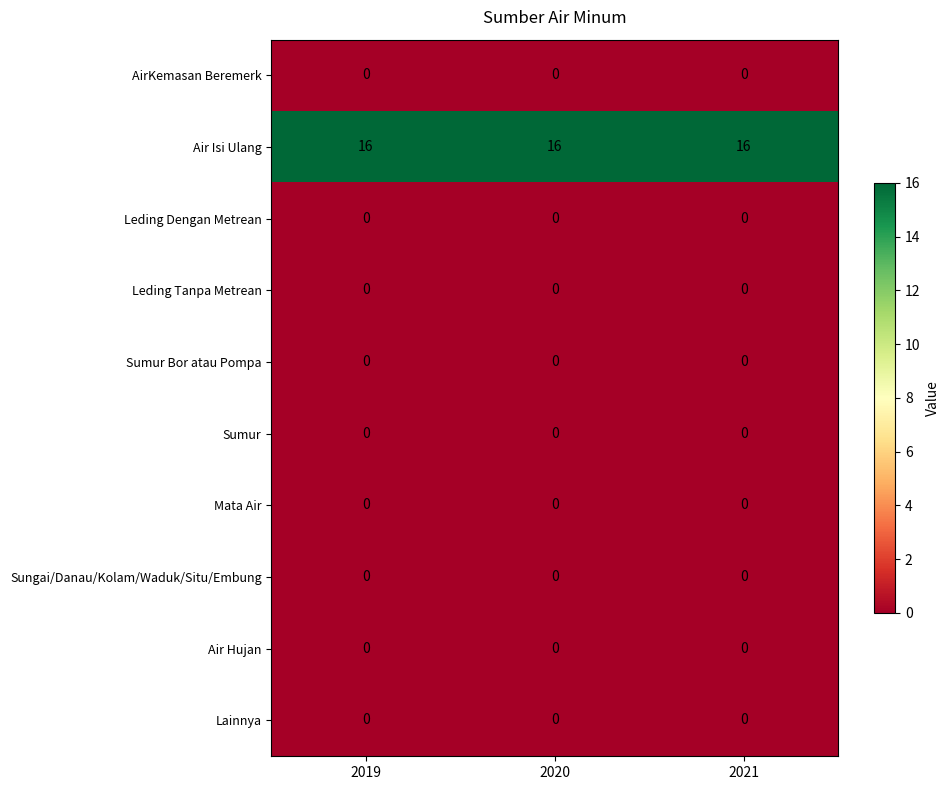

What is the difference between the highest and lowest values at 2021?

16